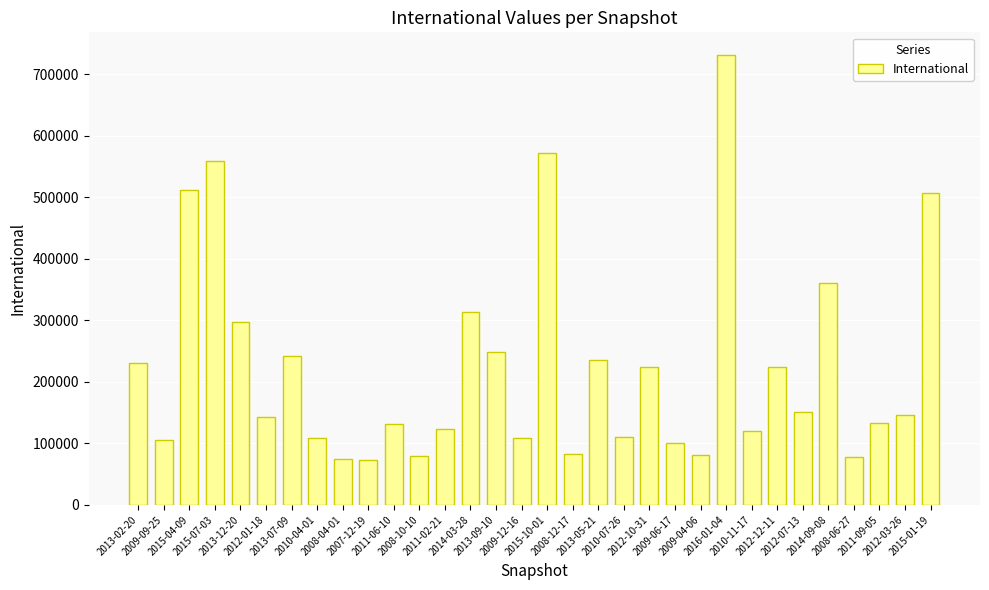

Which has a higher value, 2012-03-26 or 2015-07-03?

2015-07-03